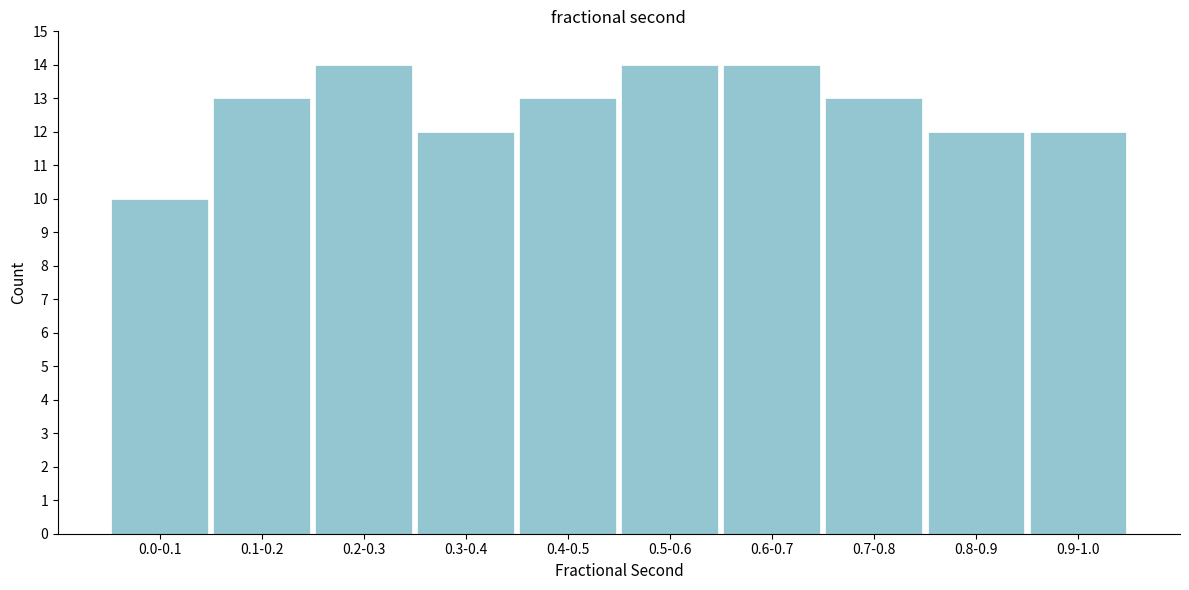

Reading right to left, list all the values displayed in this chart.

0.9-1.0=12	0.8-0.9=12	0.7-0.8=13	0.6-0.7=14	0.5-0.6=14	0.4-0.5=13	0.3-0.4=12	0.2-0.3=14	0.1-0.2=13	0.0-0.1=10